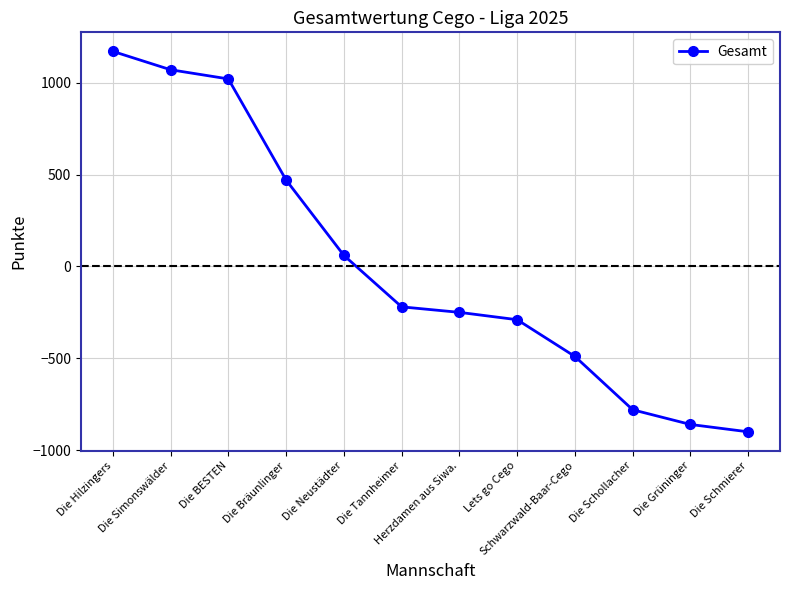

What is the label of the 8th point from the left?

Lets go Cego